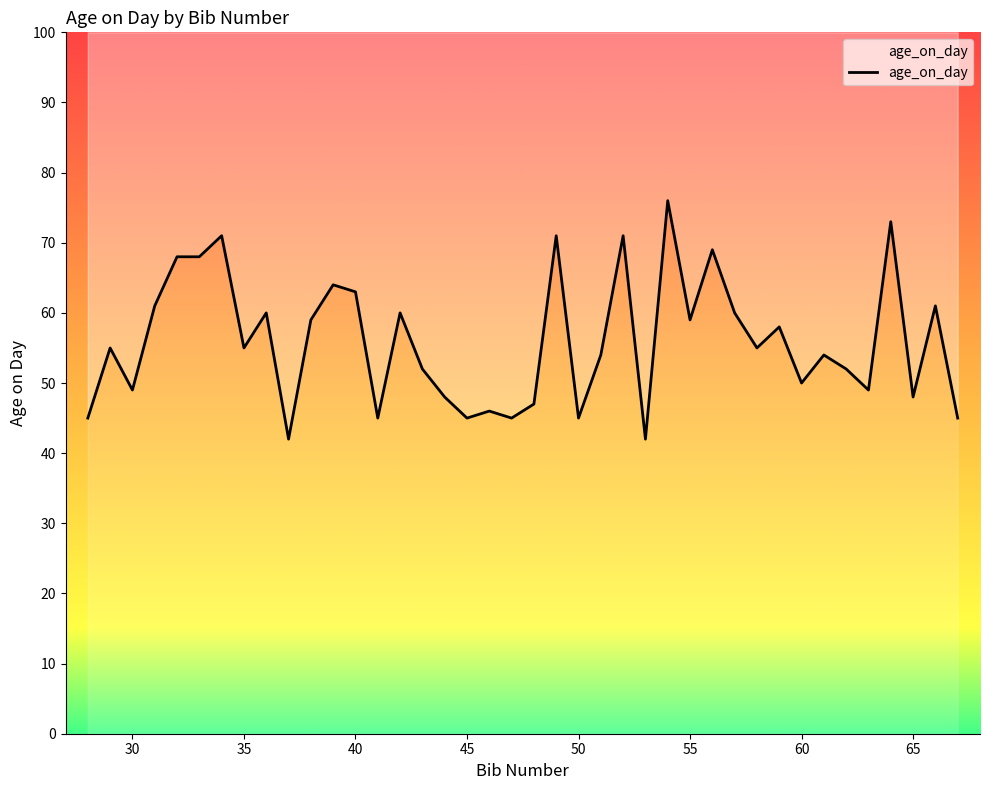

Is it true that the value at 53 is 42?

True